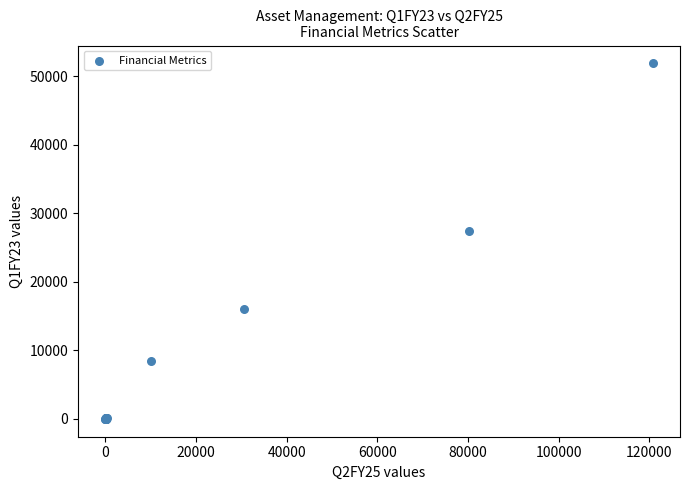

What Y value in the scatter plot is closest to 25944?

27416.6